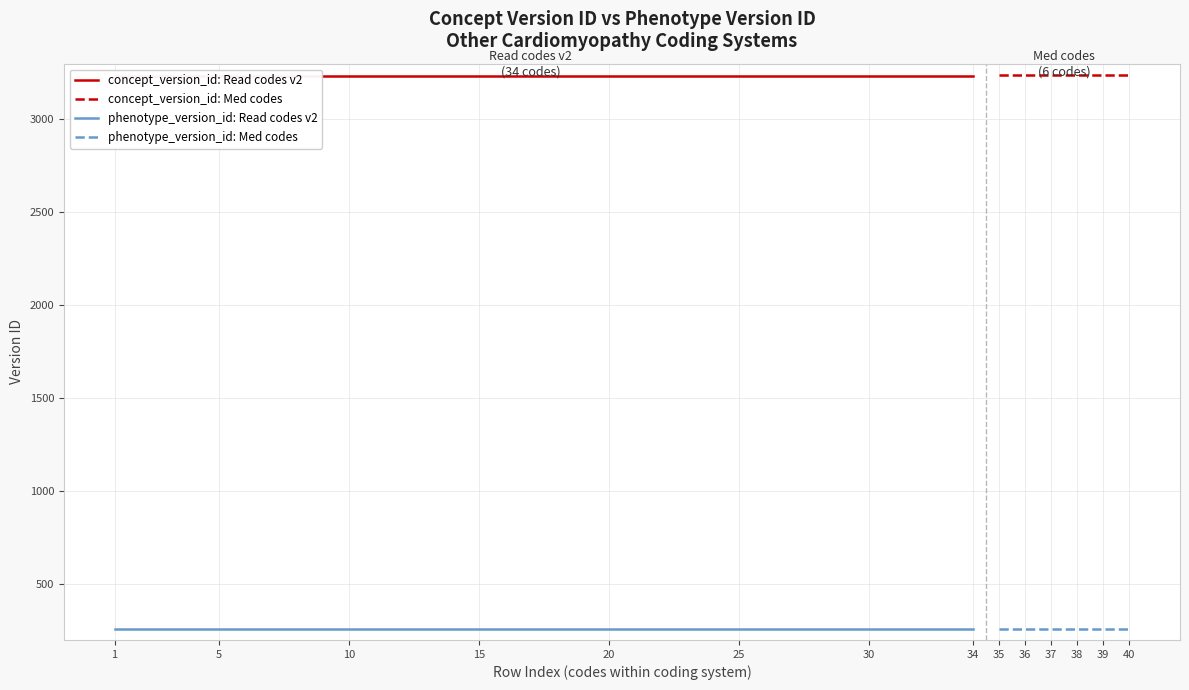

What is the minimum value for phenotype_version_id?

258